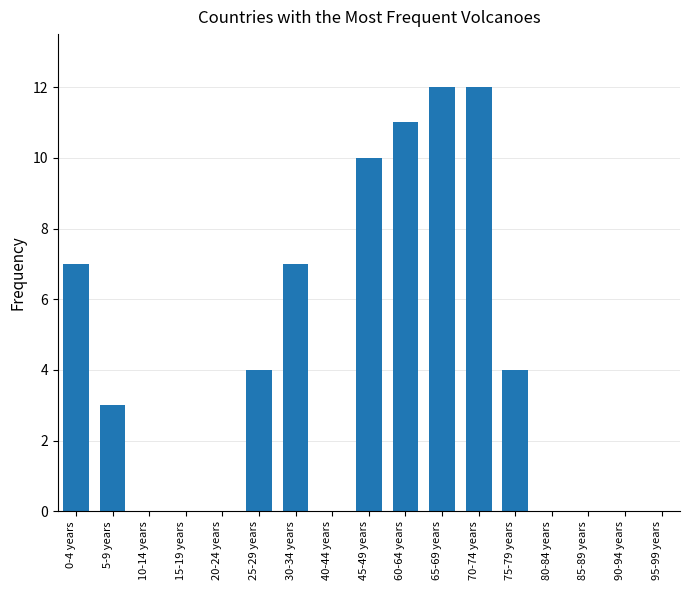

Which has a higher value, 75-79 years or 40-44 years?

75-79 years